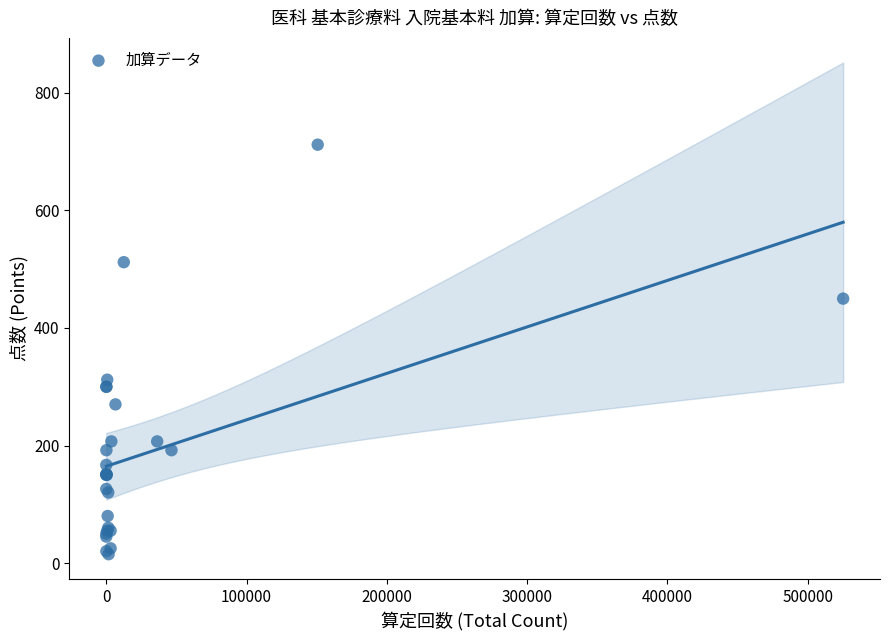

What Y value in the scatter plot is closest to 363?

312